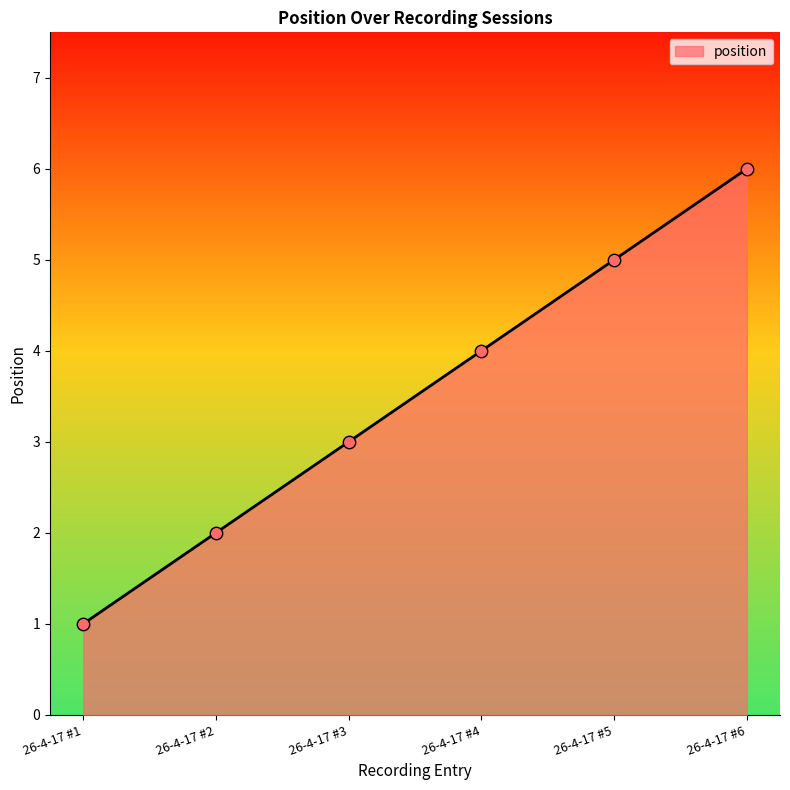

What is the change in value from 26-4-17 #3 to 26-4-17 #5?

+2